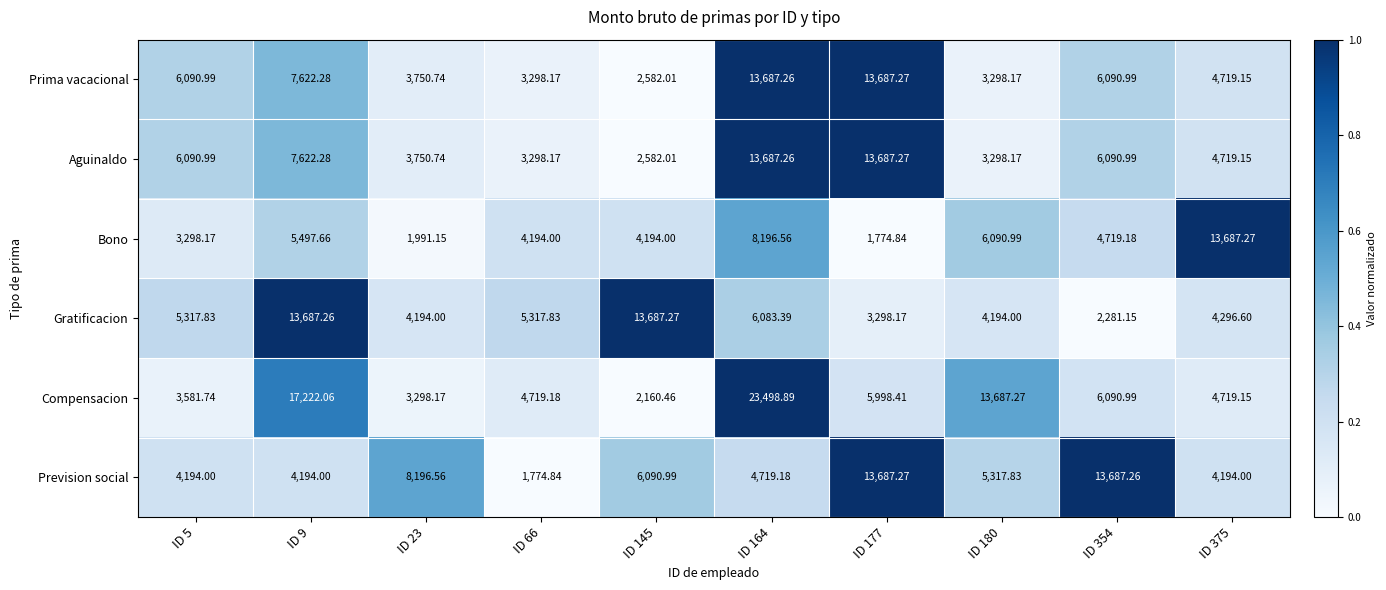

Which series has the largest total across all categories?

Compensacion